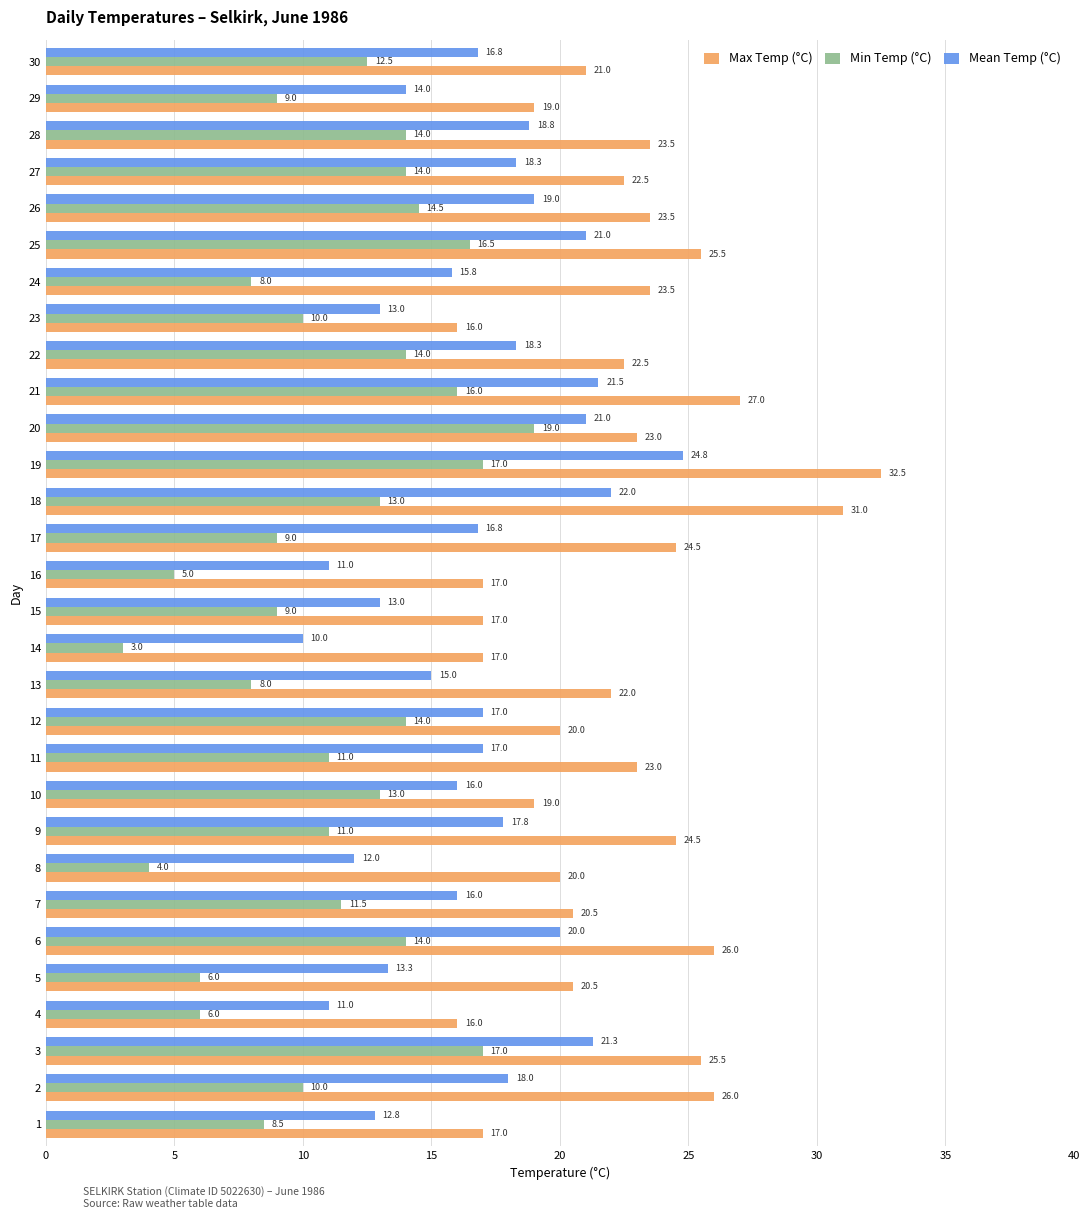

What is the greatest value displayed?

32.5